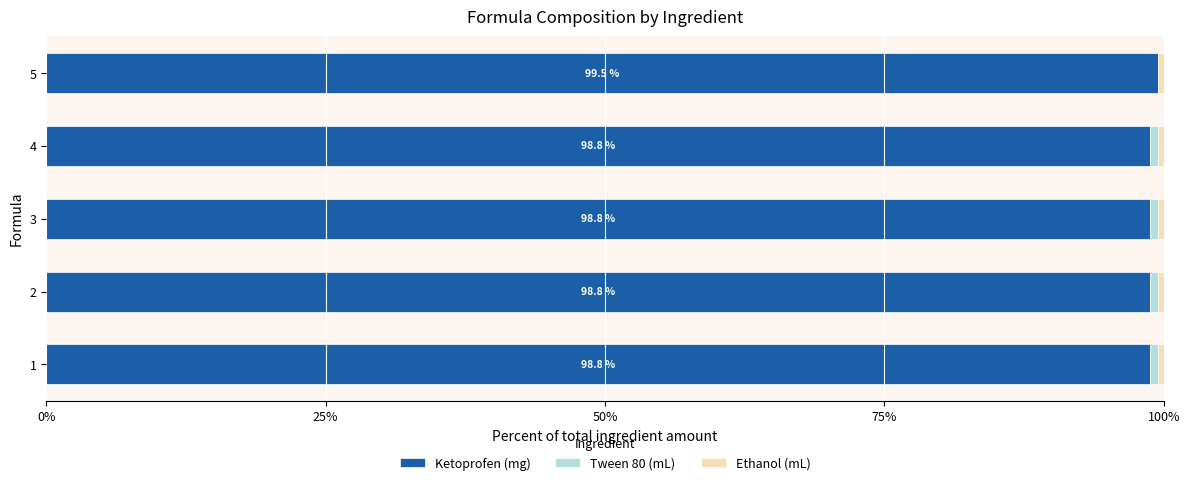

What is the maximum value for Ketoprofen (mg)?

99.5